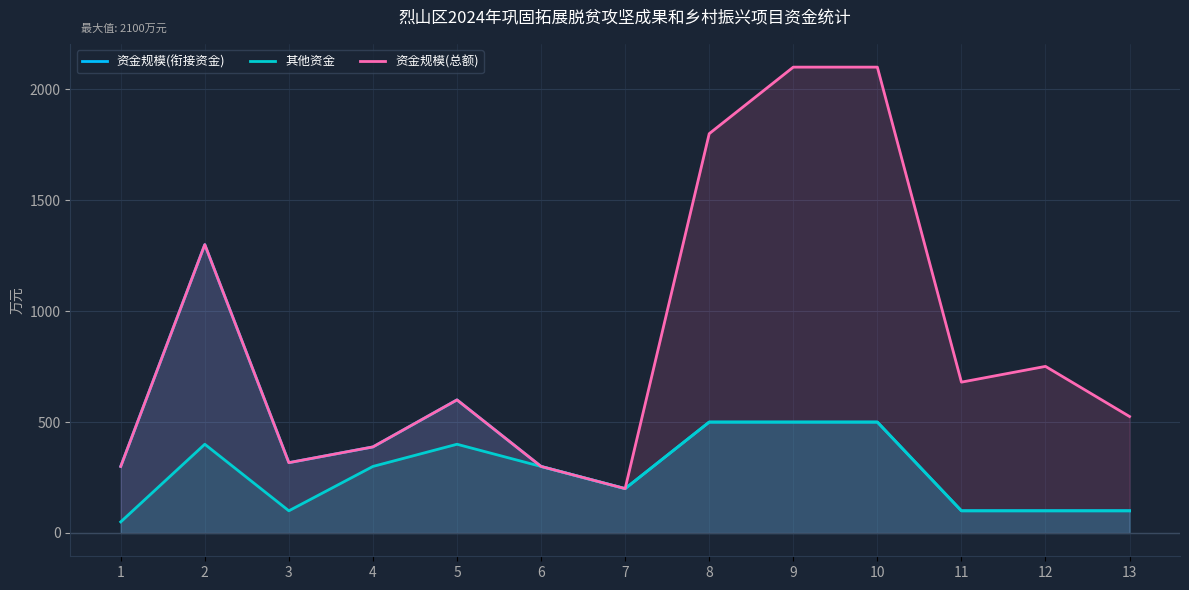

What is the maximum value shown in the chart?

2100